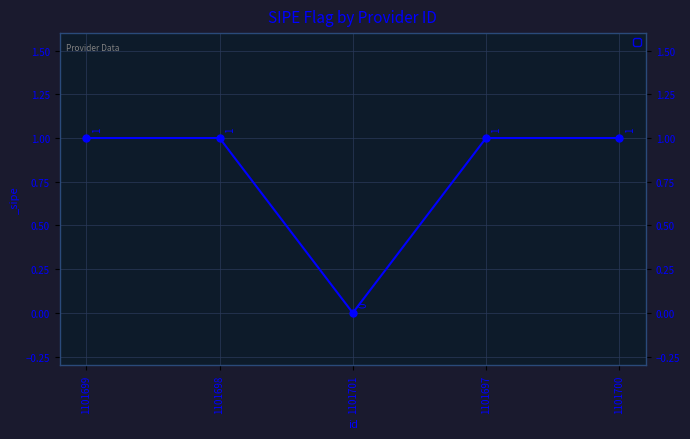

Does the chart display data point markers on the line(s)?

Yes